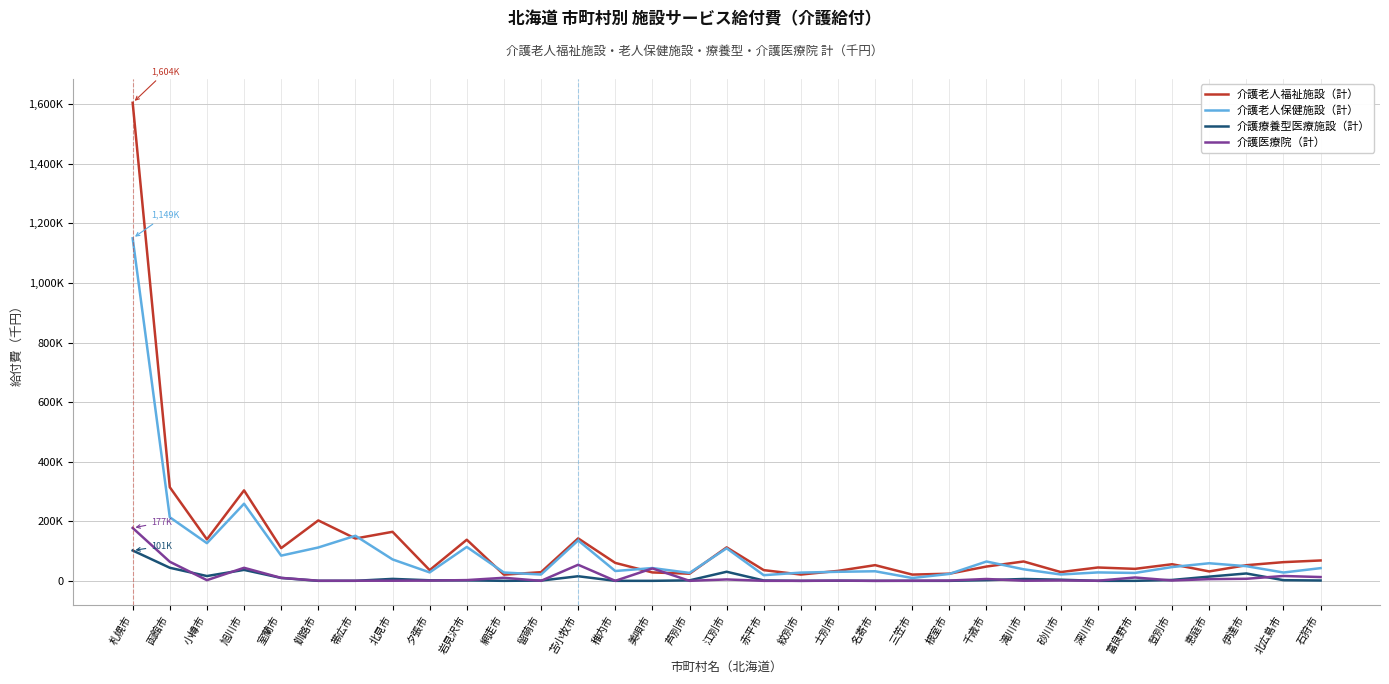

At which category does 介護医療院（計） reach its first local peak?

旭川市